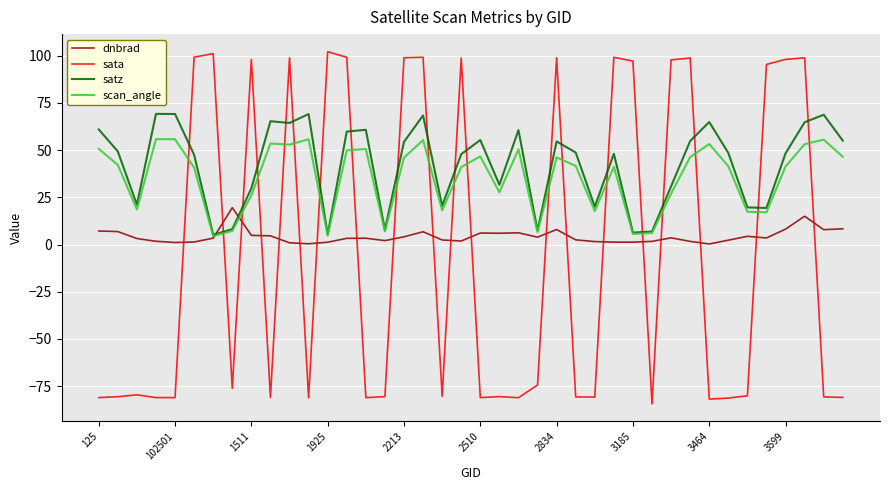

How many times do dnbrad and sata cross each other?

20